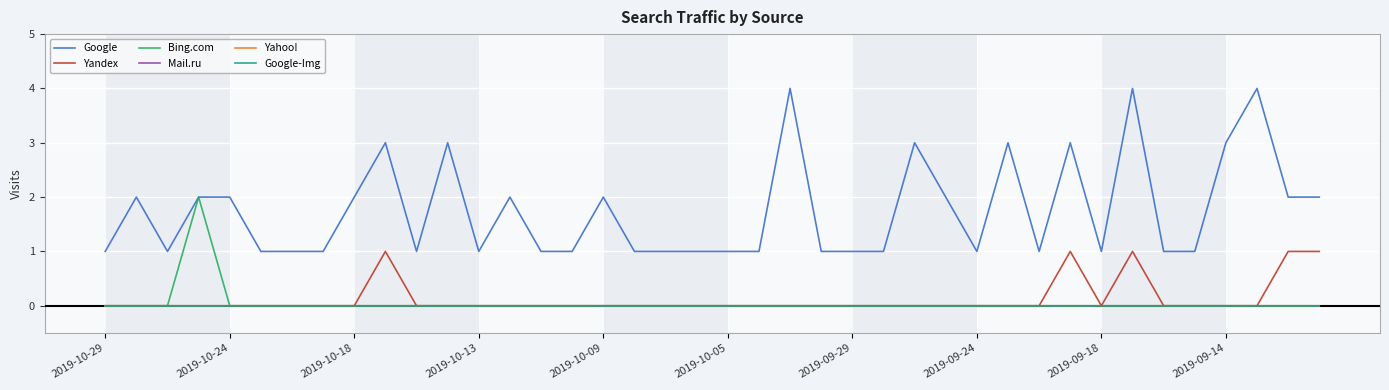

Does the chart display data point markers on the line(s)?

No